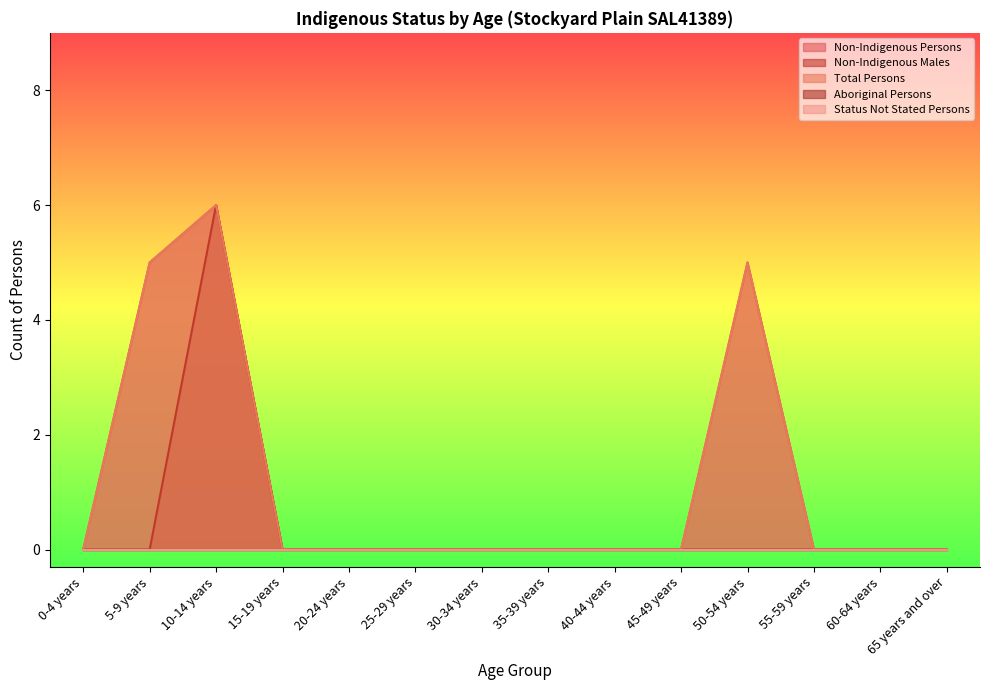

What is the label of the 8th point from the left?

35-39 years